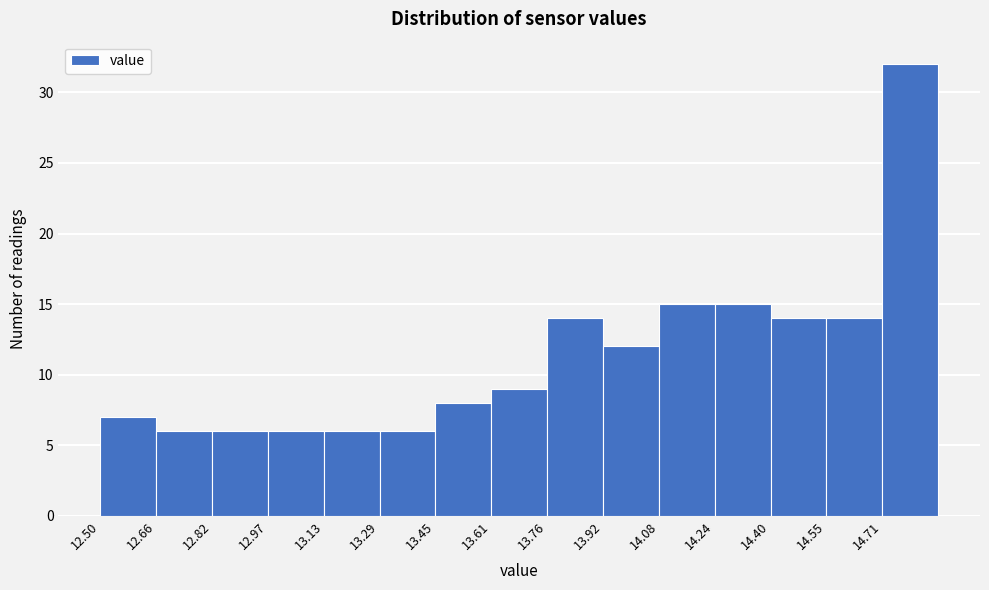

Reading left to right, transcribe this chart: for each bar, give the range it covers on the x-axis and its height. Neither the bar edges nor the heights are printed on the chart, so give them approximately, as read against the axes.

12.500 to 12.658: 7
12.658 to 12.816: 6
12.816 to 12.974: 6
12.974 to 13.132: 6
13.132 to 13.290: 6
13.290 to 13.448: 6
13.448 to 13.606: 8
13.606 to 13.764: 9
13.764 to 13.922: 14
13.922 to 14.080: 12
14.080 to 14.238: 15
14.238 to 14.396: 15
14.396 to 14.554: 14
14.554 to 14.712: 14
14.712 to 14.870: 32